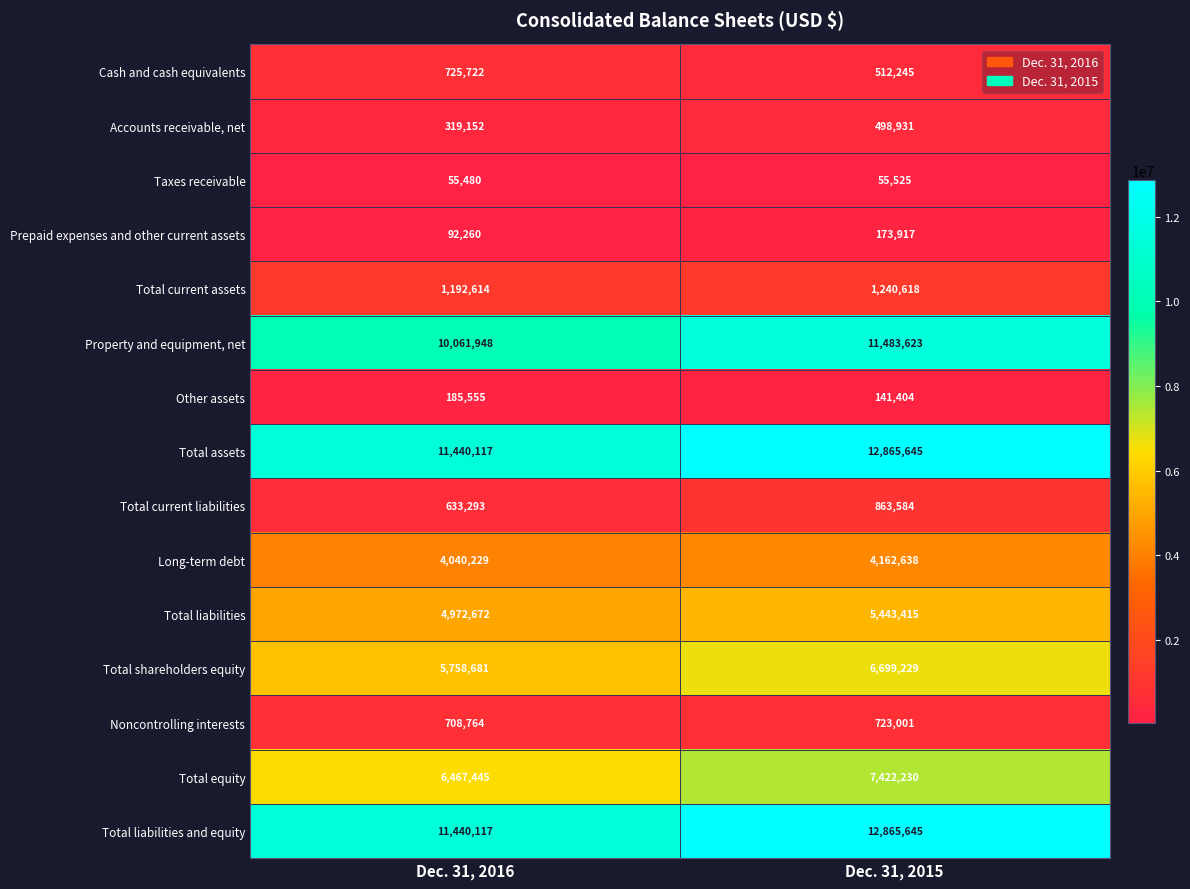

List the labels in order of Total liabilities value, smallest first.

Dec. 31, 2016, Dec. 31, 2015